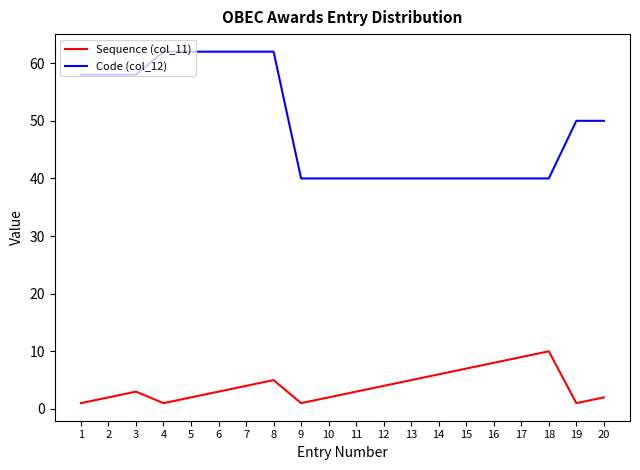

Is it true that Code (col_12) equals 84 at 5?

False